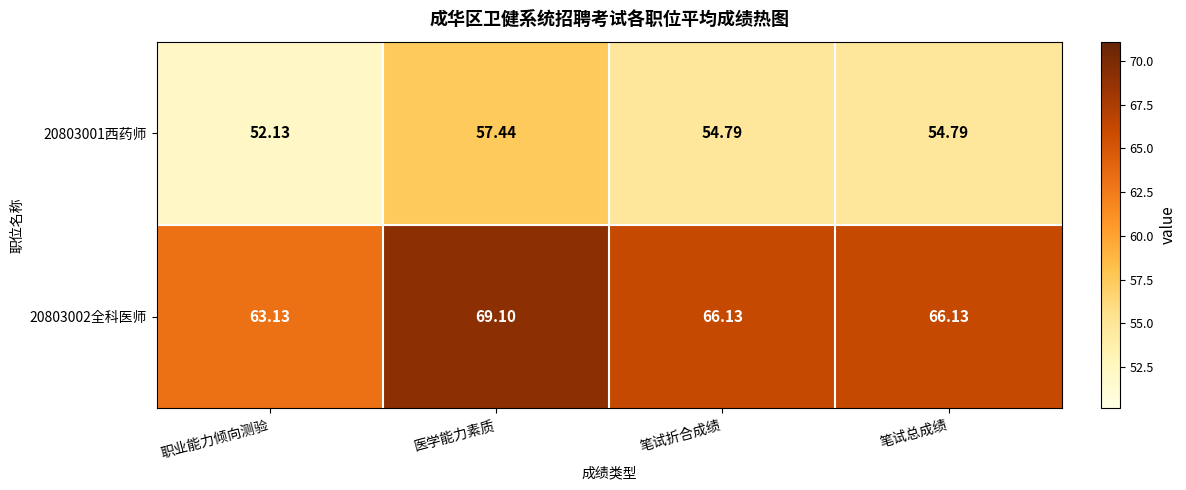

Which label corresponds to the largest value in the chart?

医学能力素质